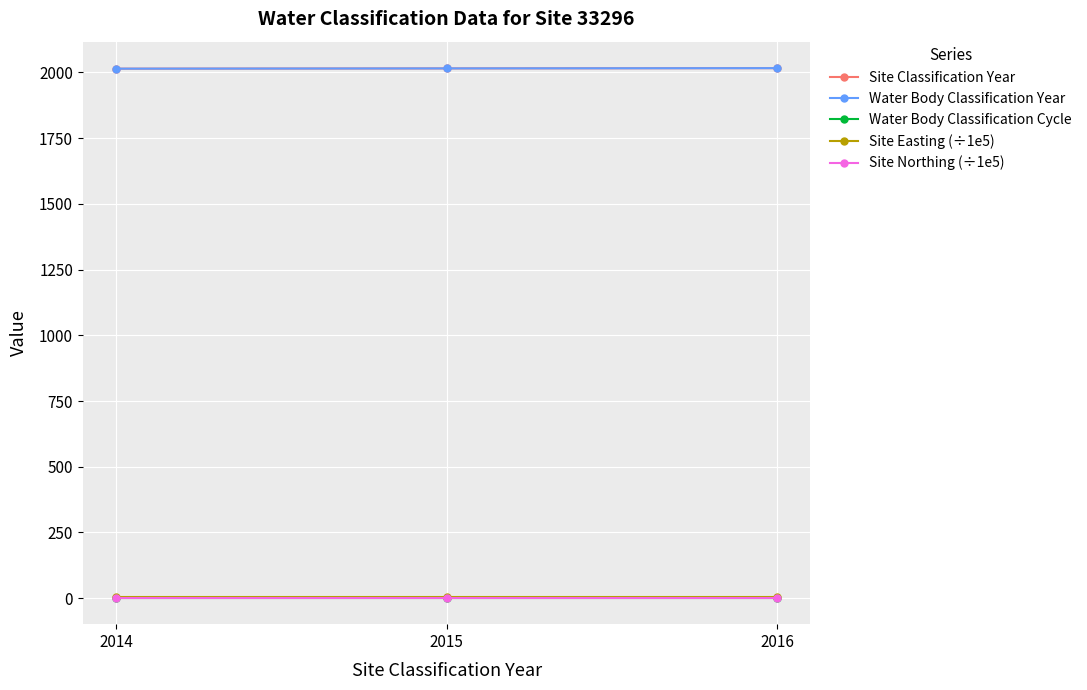

At which category is the sum across all series the highest?

2016